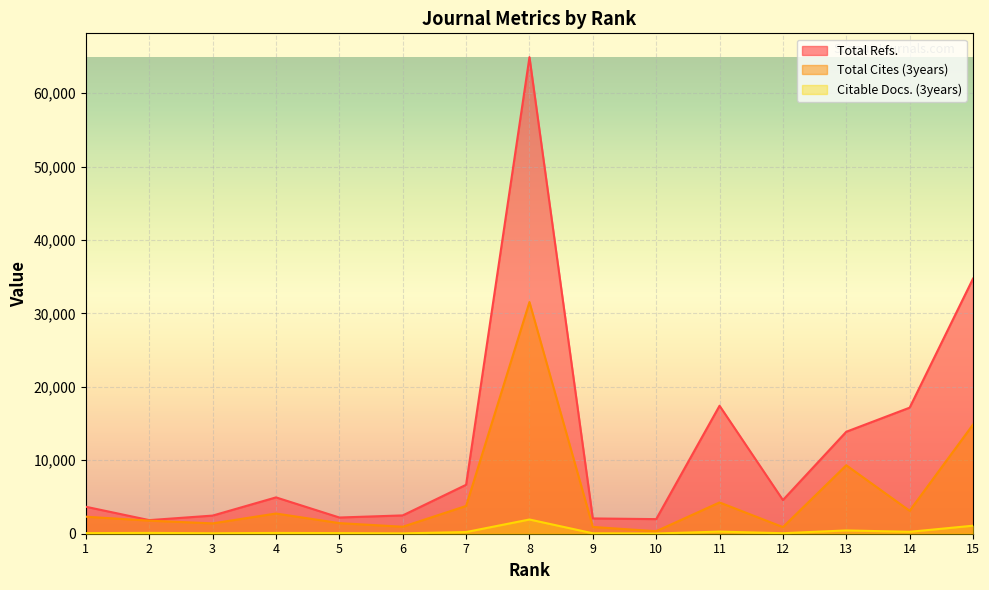

True or false: Total Cites (3years) has more than 0 points higher than both neighbors.

True